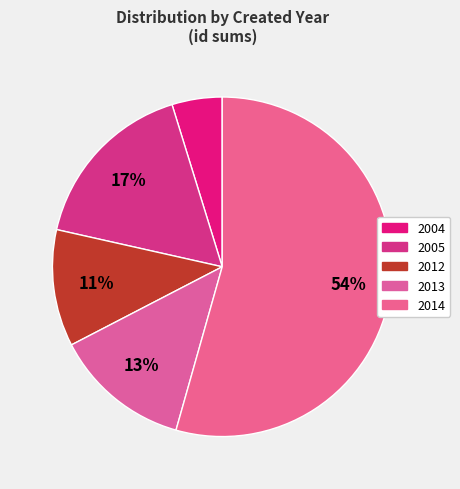

How many segments does this pie chart have?

5